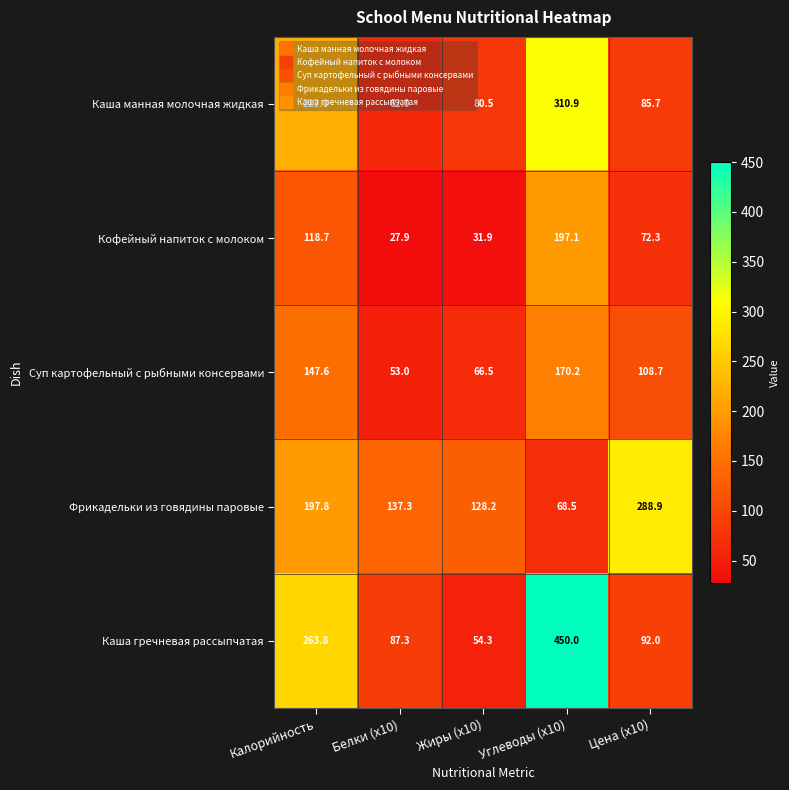

Which series has the widest spread of values?

Каша гречневая рассыпчатая